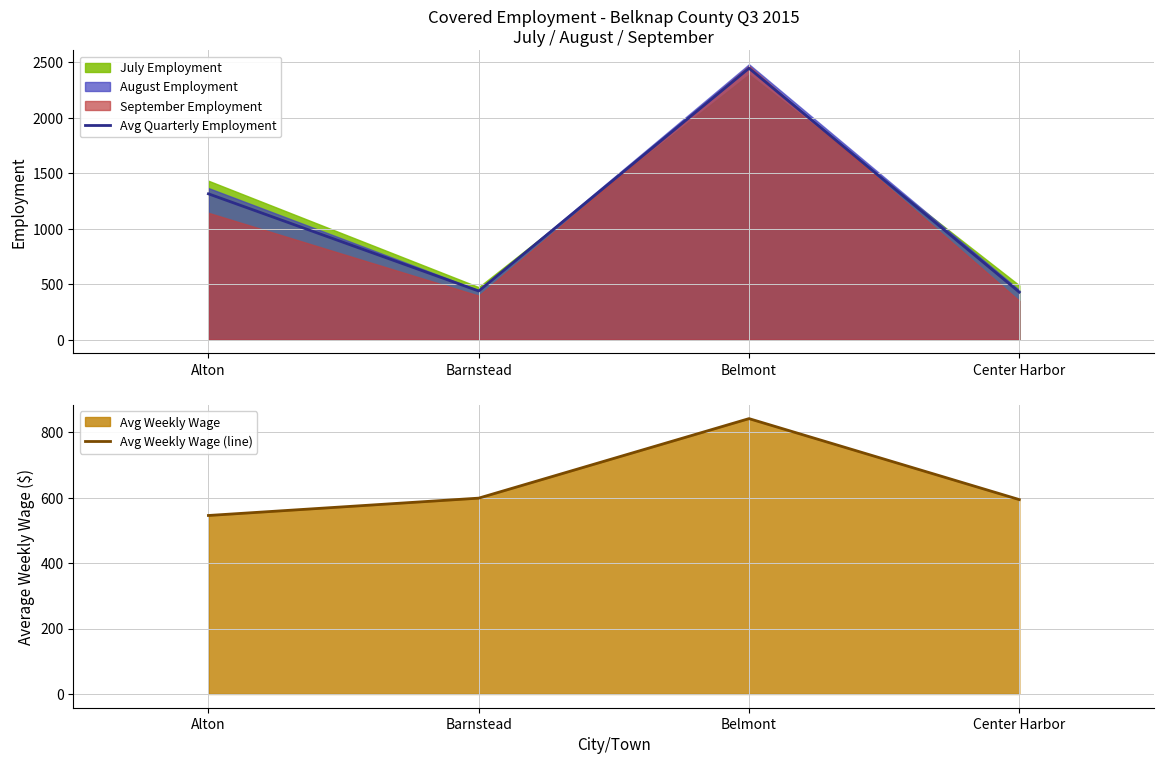

At which category is the sum across all series the highest?

Belmont